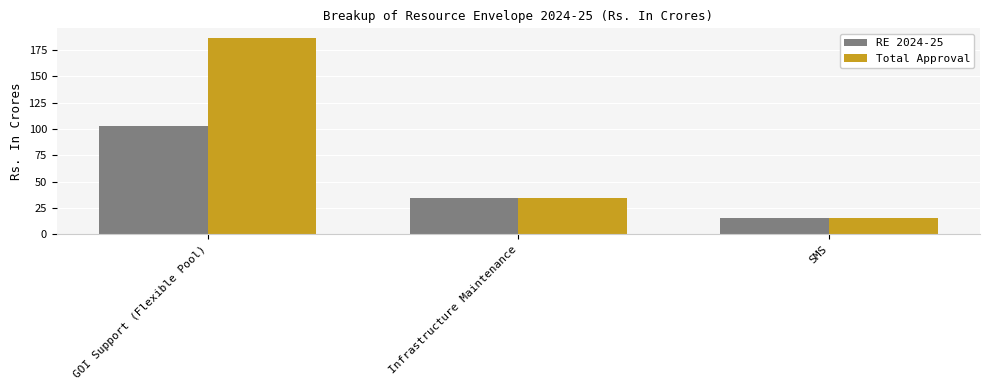

Read the Total Approval value at GOI Support (Flexible Pool).

186.3